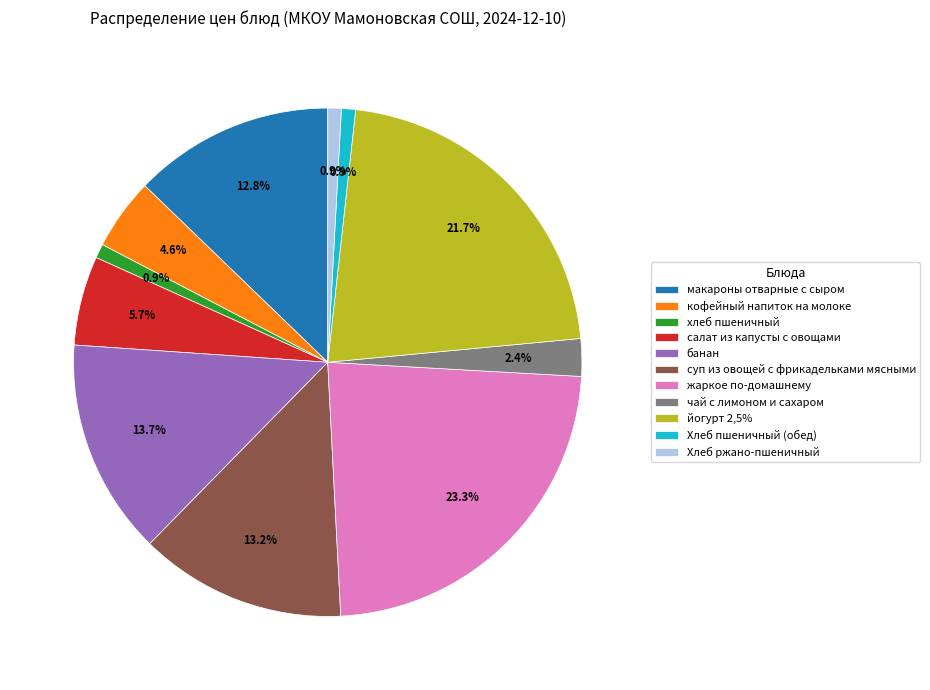

To the nearest percent, what portion does макароны отварные с сыром represent?

13%